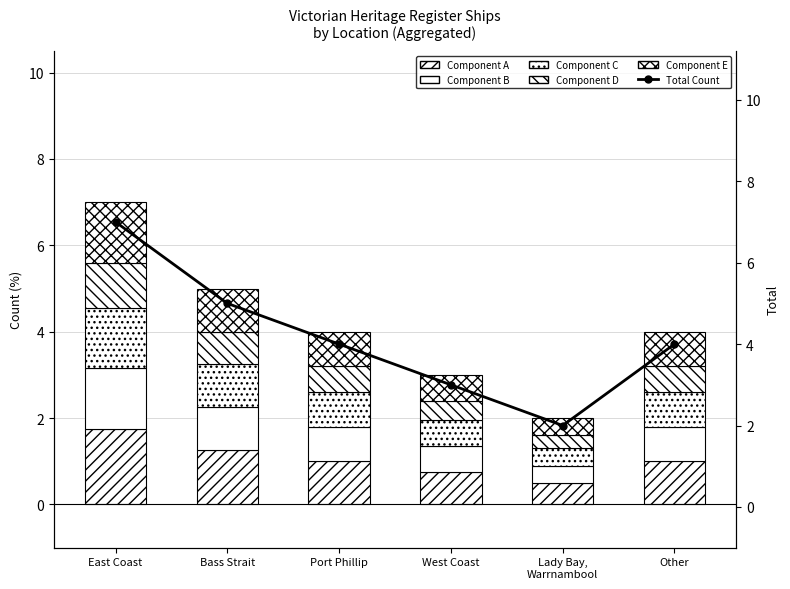

What value does the Component B series have at Lady Bay,
Warrnambool?

0.4